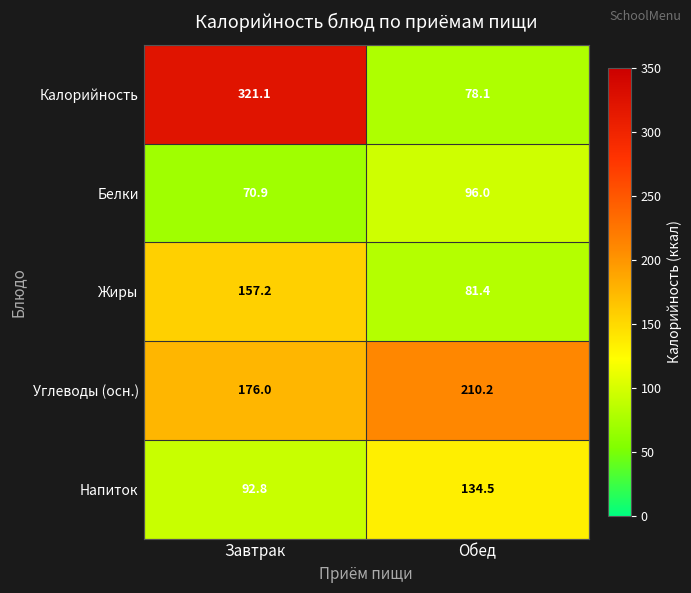

What is the difference between the maximum and minimum values in the Углеводы (осн.) series?

34.2